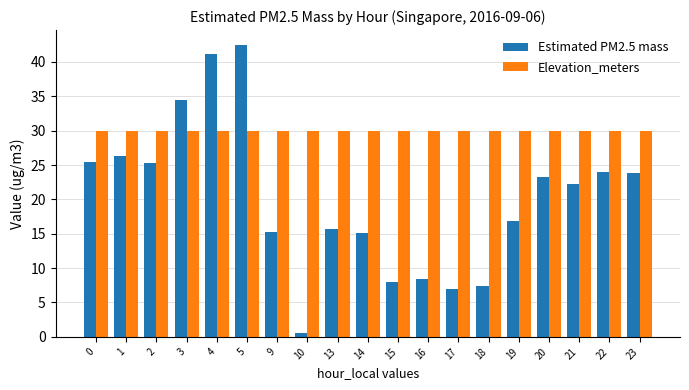

Rank the series at 15 from lowest to highest value.

Estimated PM2.5 mass, Elevation_meters